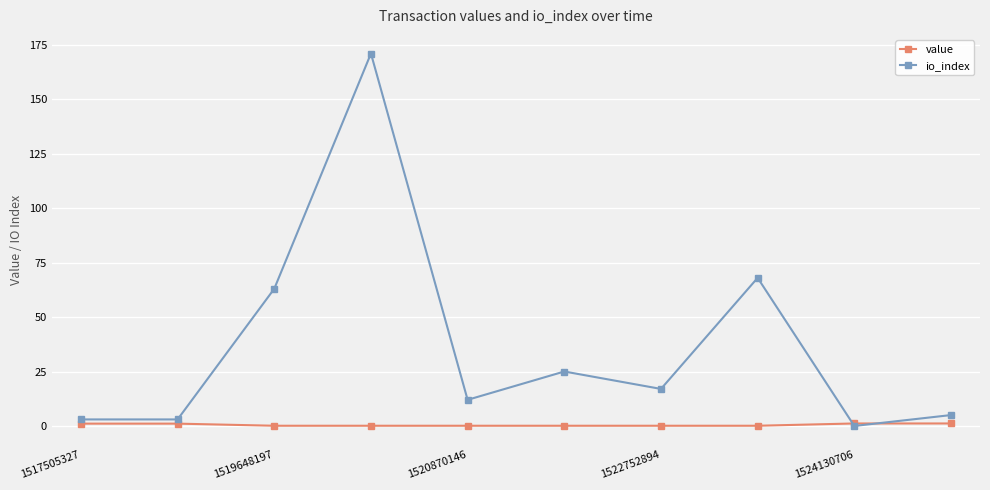

Which series has the largest total across all categories?

io_index